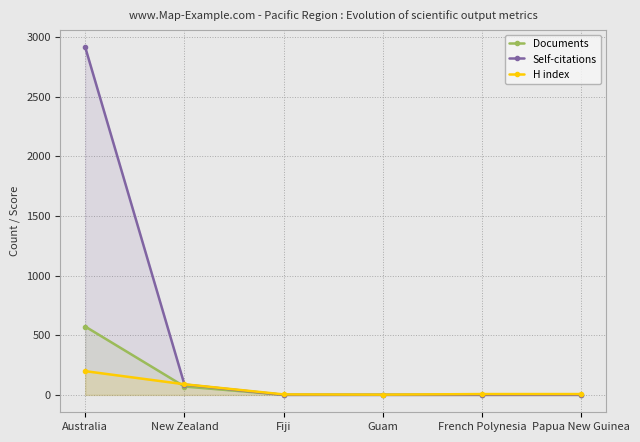

At which category is the sum across all series the highest?

Australia